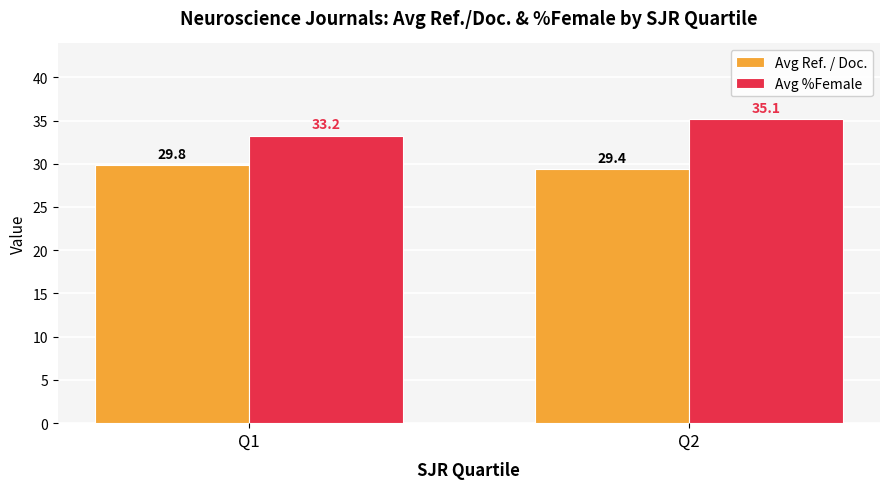

Between Q1 and Q2, which series saw the biggest shift?

Avg %Female